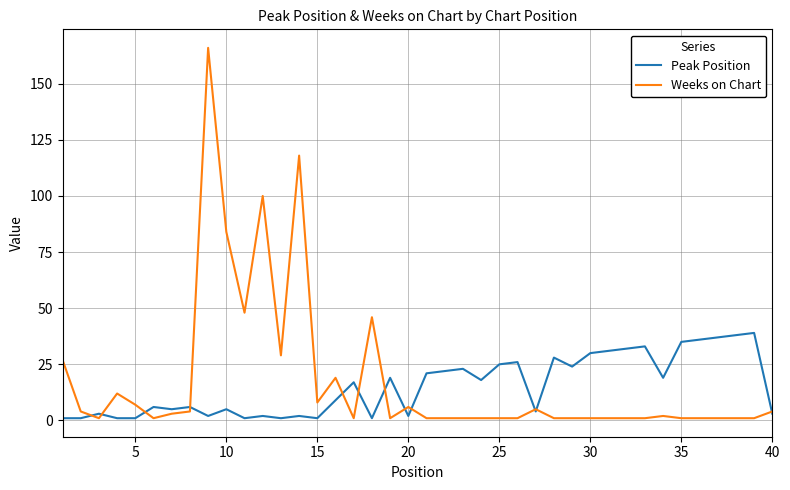

List the series in order of their peak value, lowest first.

Peak Position, Weeks on Chart